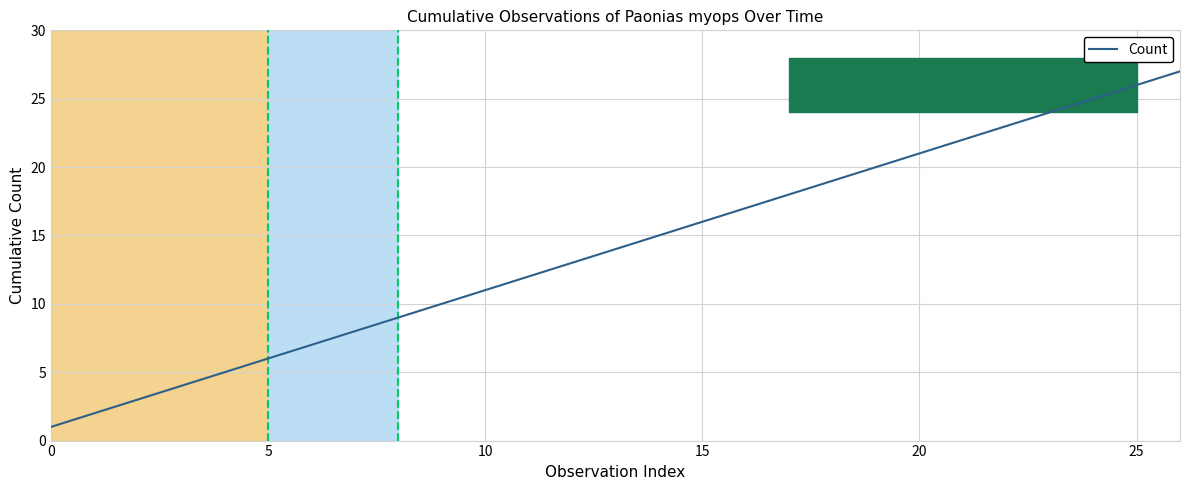

What is the maximum value shown in the chart?

27